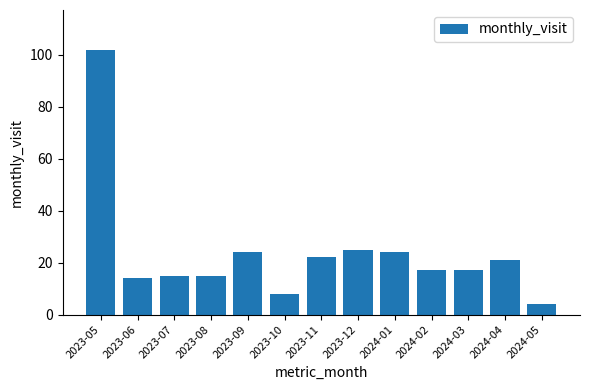

The chart shows a value of 24 at 2023-09. True or false?

True